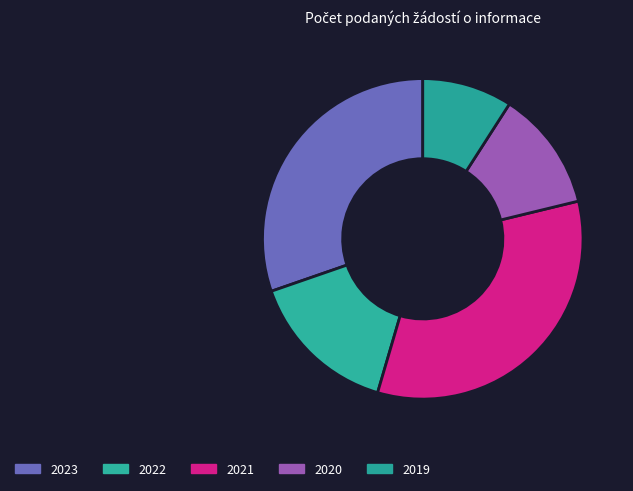

What is the largest slice in the pie chart?

2021